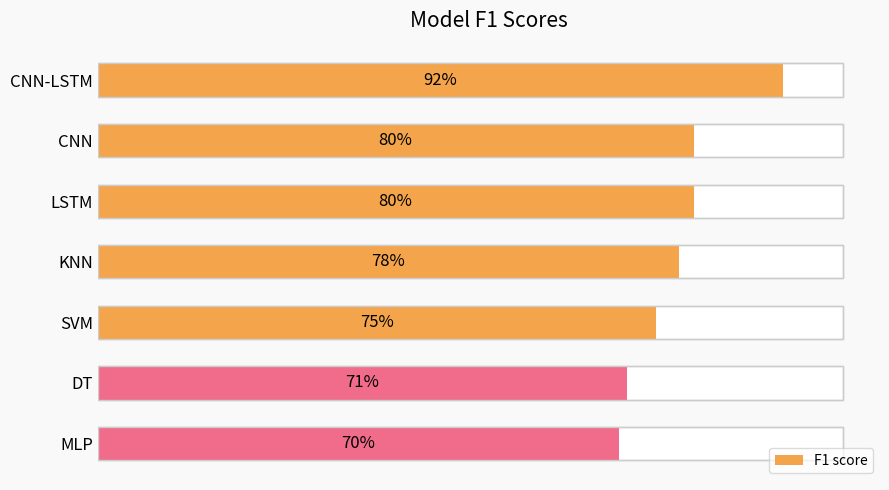

Does the chart contain any negative values?

No